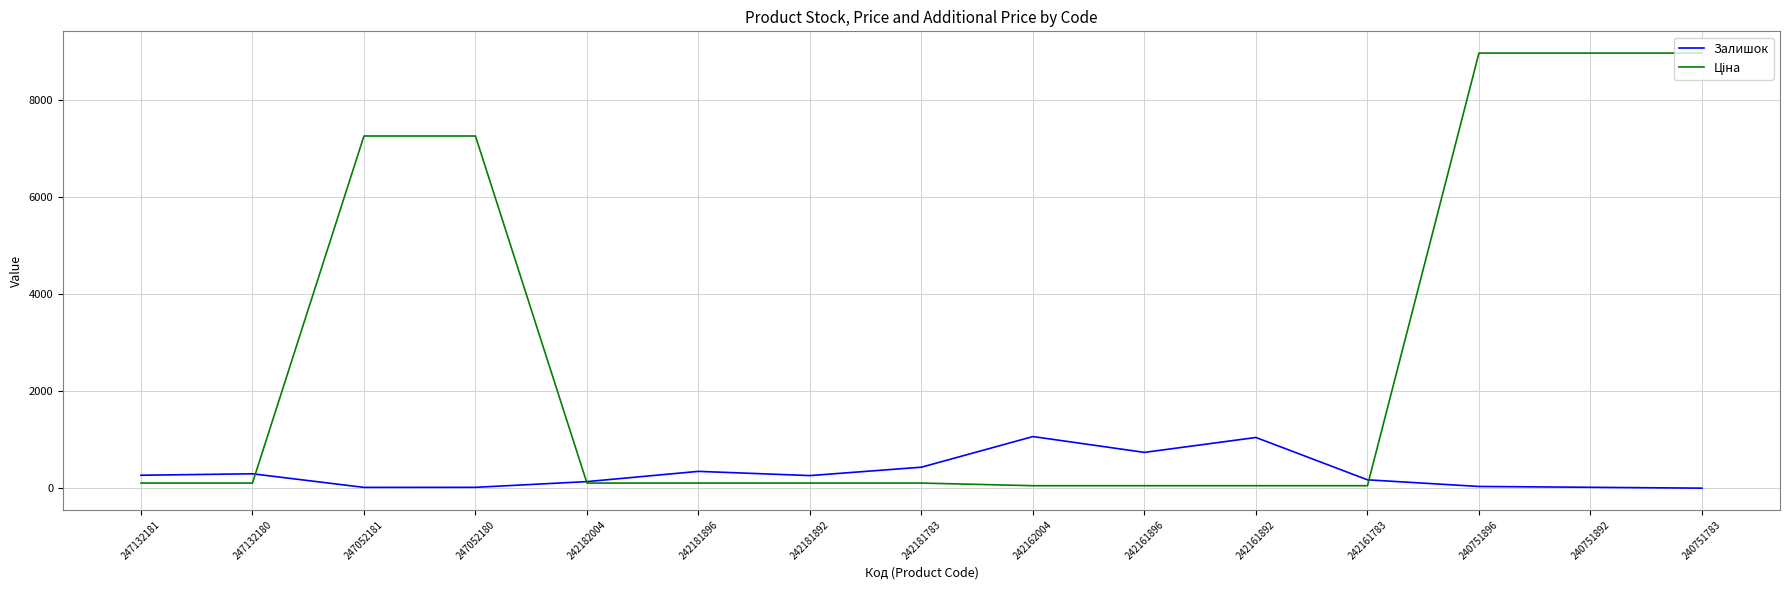

Is it true that Залишок equals 1067.0 at 242162004?

True